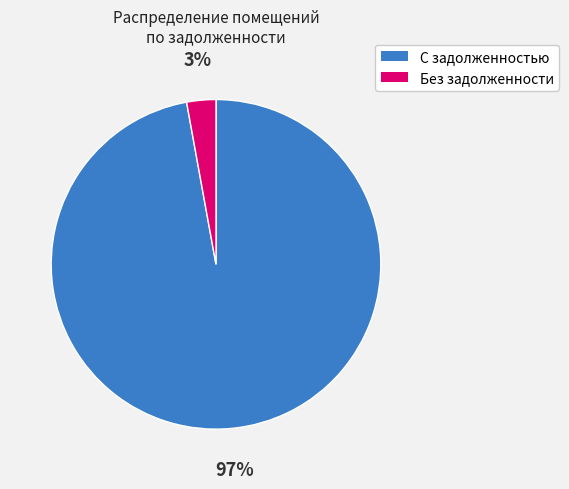

Is there a majority slice in this chart?

Yes